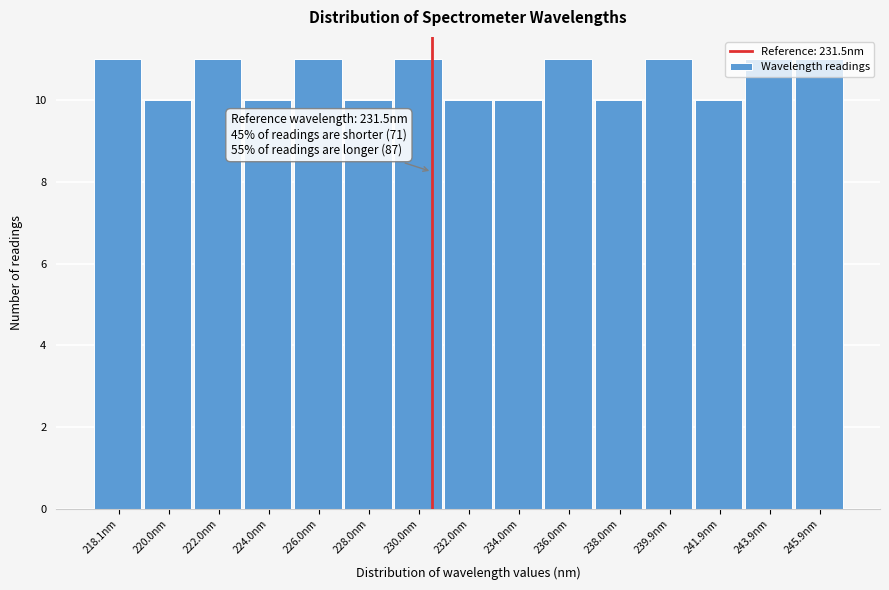

What is the minimum value shown in the chart?

10